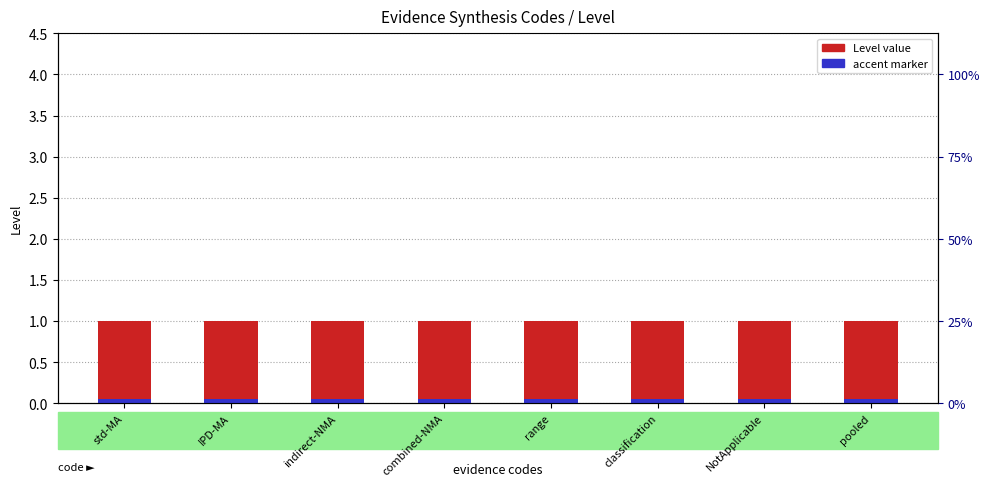

The accent marker series shows 0.0 at combined-NMA. True or false?

False